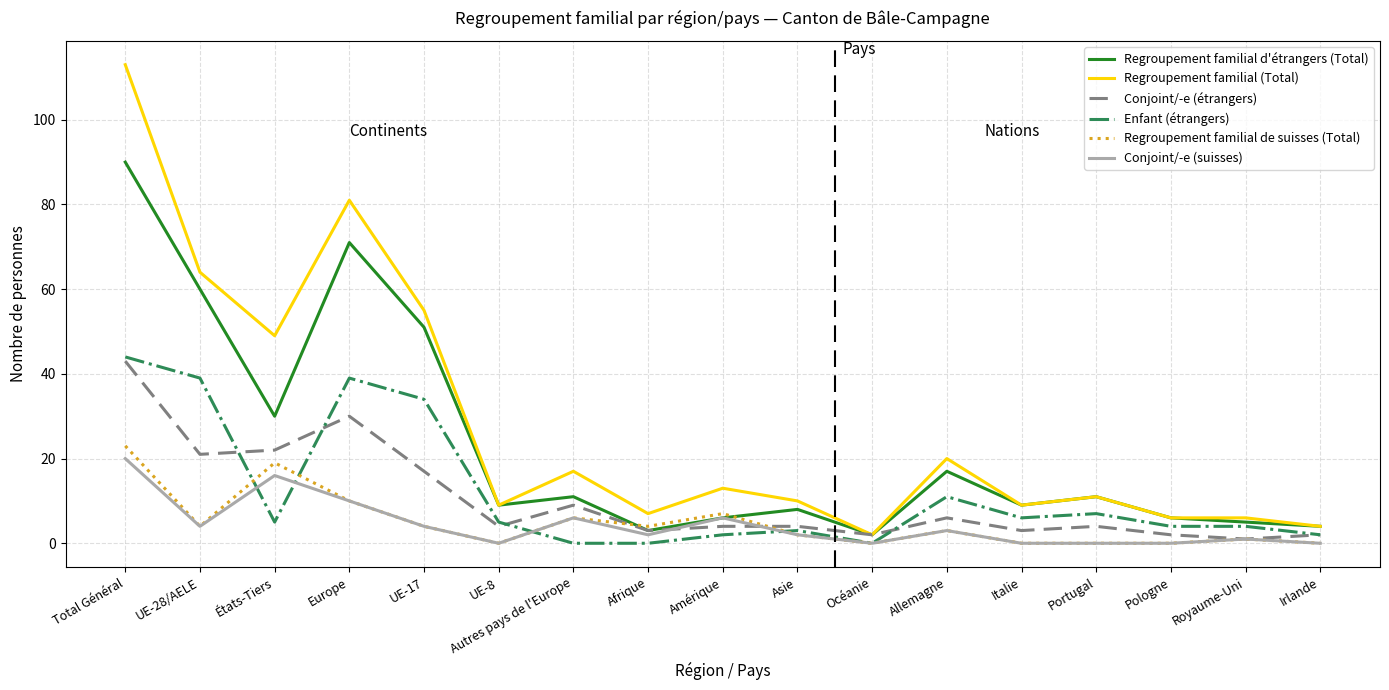

What is the spread (max minus min) of values at UE-28/AELE?

60